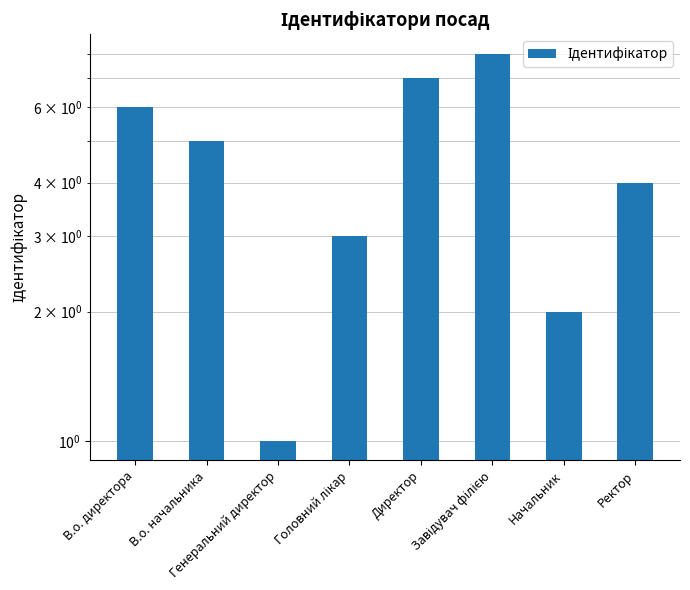

Are the bars grouped side by side (vs. stacked)?

No